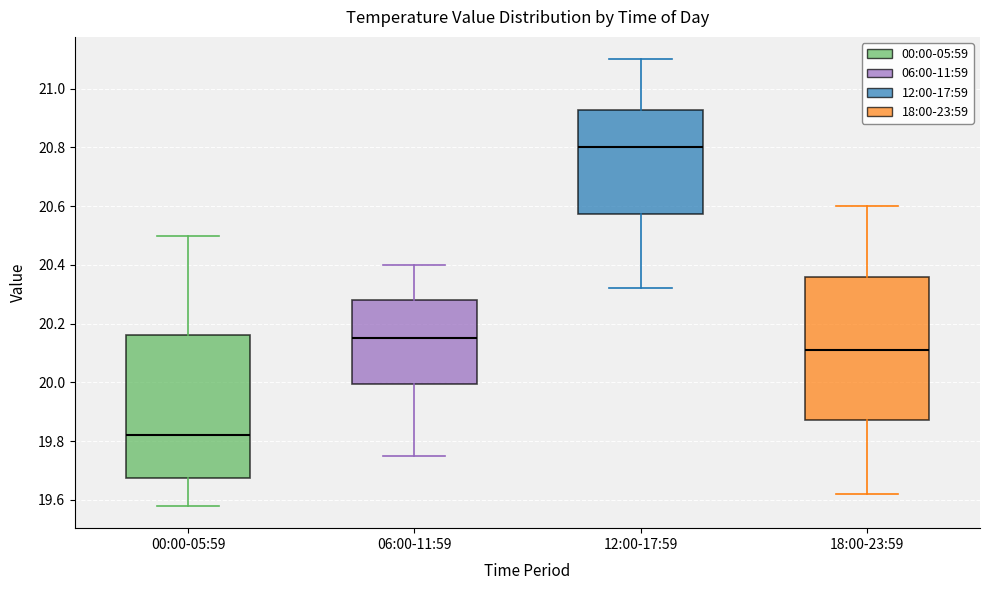

Reading left to right, read every box against the y-axis: the position of its median line, the range the box covers, and the ends of its whiskers. The values are not printed on the chart, so give them approximately, as read against the axis.

00:00-05:59: median 19.82, box 19.68 to 20.16, whiskers 19.58 to 20.50
06:00-11:59: median 20.16, box 20.00 to 20.28, whiskers 19.76 to 20.40
12:00-17:59: median 20.80, box 20.58 to 20.92, whiskers 20.32 to 21.10
18:00-23:59: median 20.12, box 19.88 to 20.36, whiskers 19.62 to 20.60